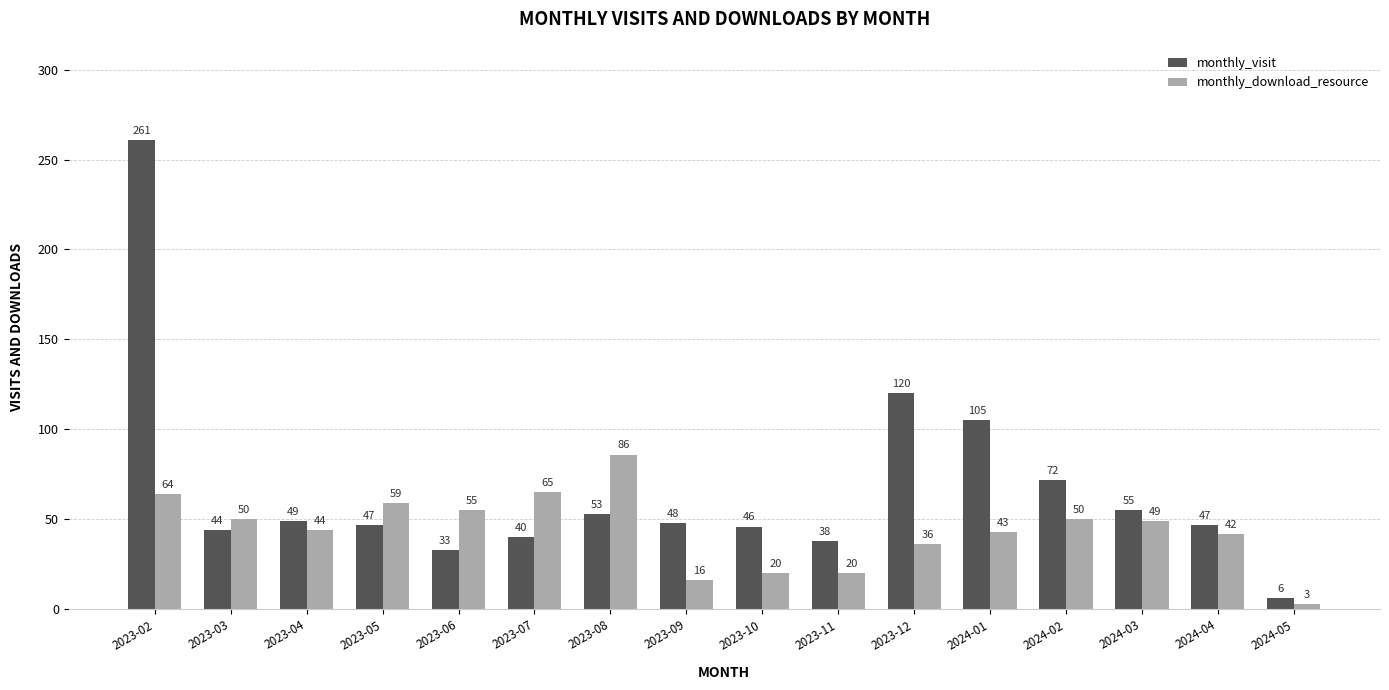

What is the difference between the second highest and minimum values in the monthly_visit series?

114